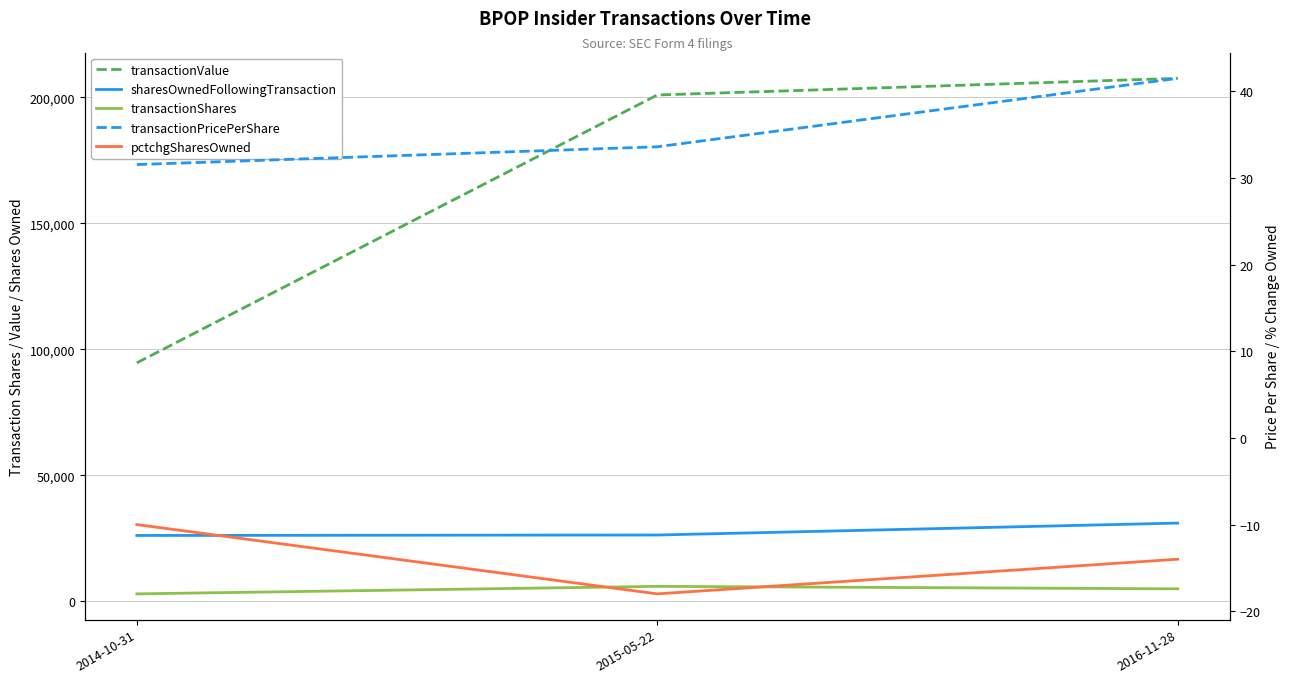

Reading right to left, list all the values displayed in this chart.

transactionValue: 207565.0	200954.0	94674.0
sharesOwnedFollowingTransaction: 31087.0	26352.0	26177.0
transactionShares: 5000.0	5979.0	3000.0
transactionPricePerShare: 41.5	33.6	31.6
pctchgSharesOwned: -14.0	-18.0	-10.0